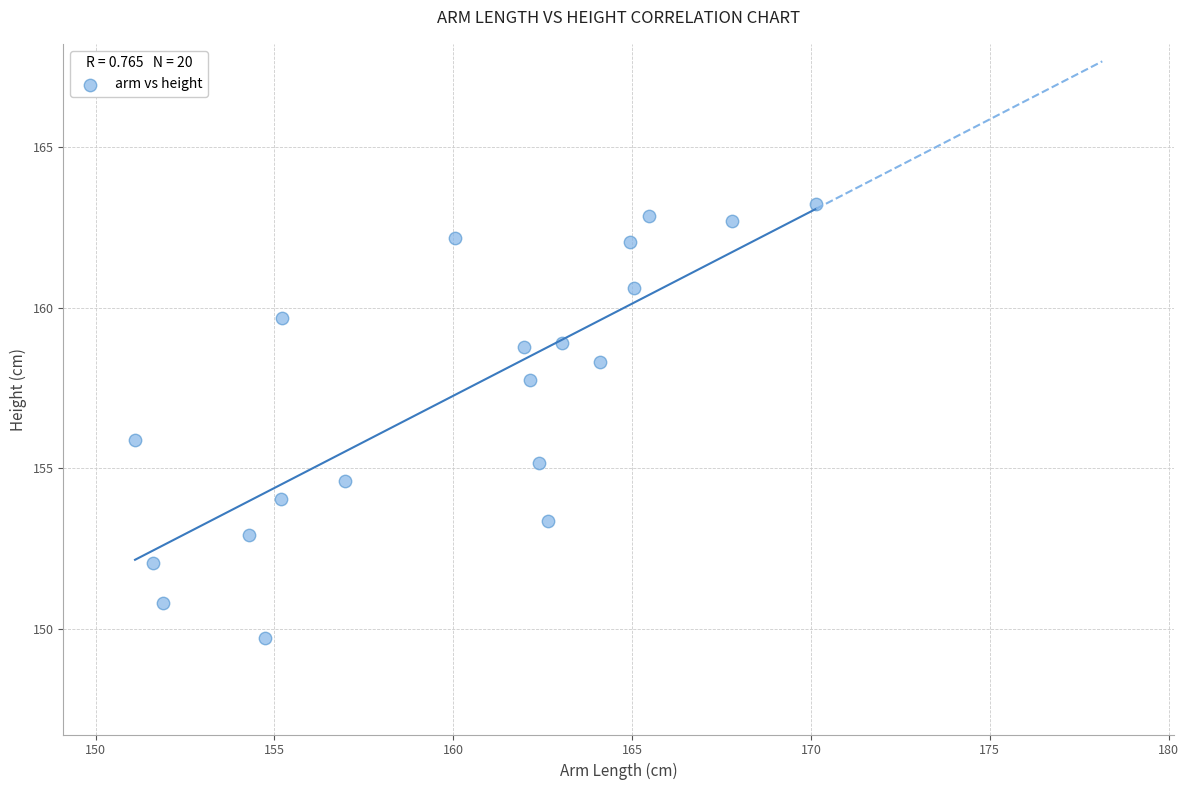

What is the range of X values (max minus min)?

19.0